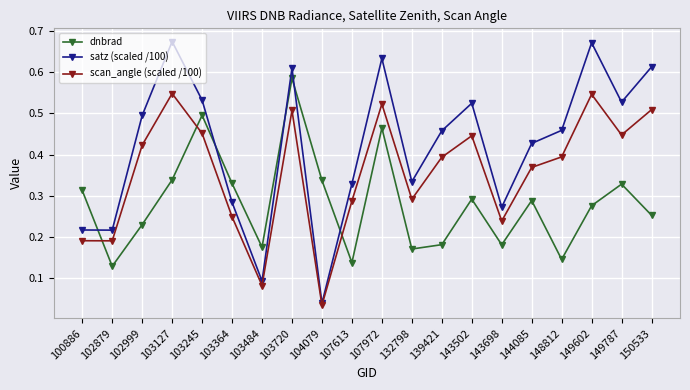

At 149787, list the series in order from smallest to largest.

dnbrad, scan_angle (scaled /100), satz (scaled /100)